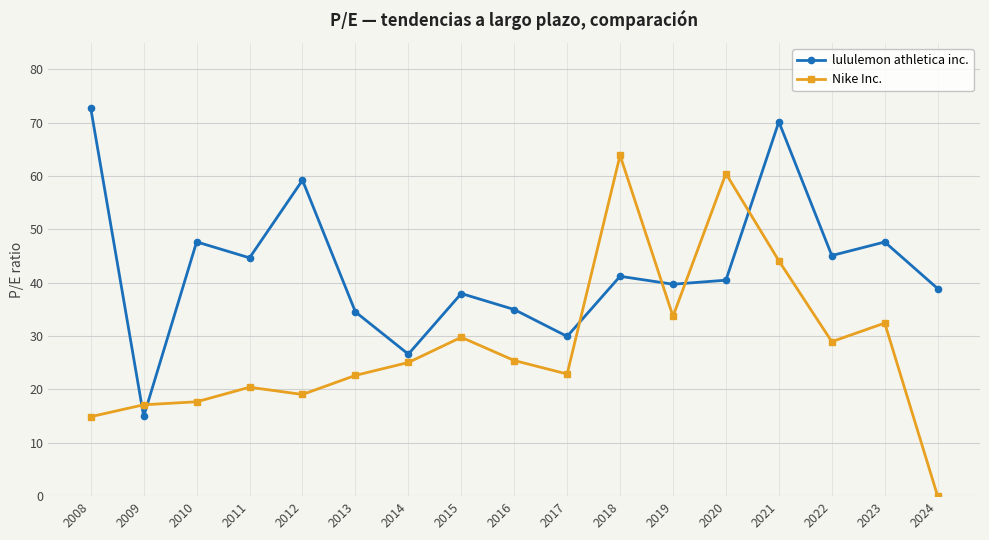

What is the total value across all series at 2012?

78.3